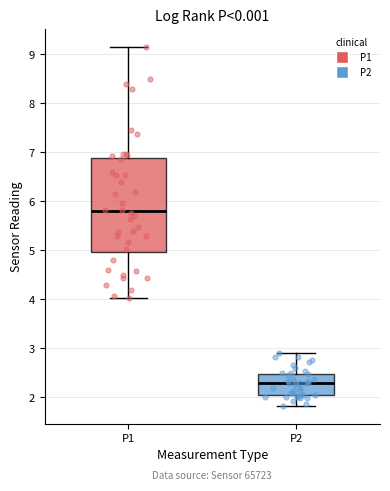

Reading left to right, read every box against the y-axis: the position of its median line, the range the box covers, and the ends of its whiskers. The values are not printed on the chart, so give them approximately, as read against the axis.

P1: median 5.8, box 5.0 to 6.9, whiskers 4.0 to 9.2
P2: median 2.3, box 2.0 to 2.5, whiskers 1.8 to 2.9